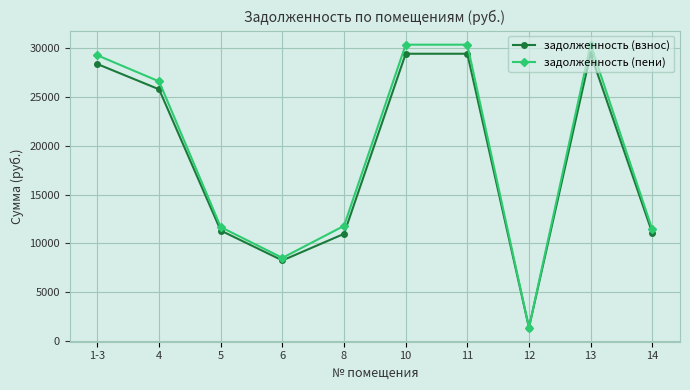

Where does the задолженность (пени) series first go above 26611?

1-3